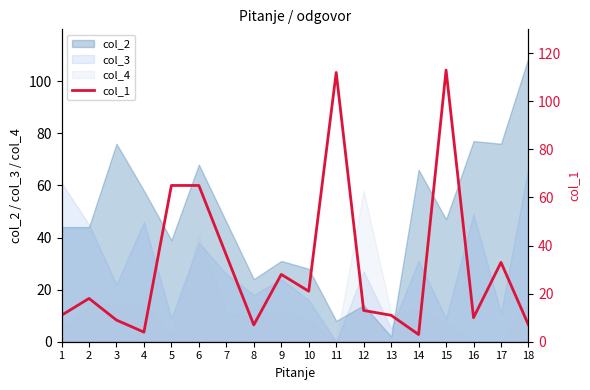

Which series ends up on top after the final intersection of col_2 and col_4?

col_2